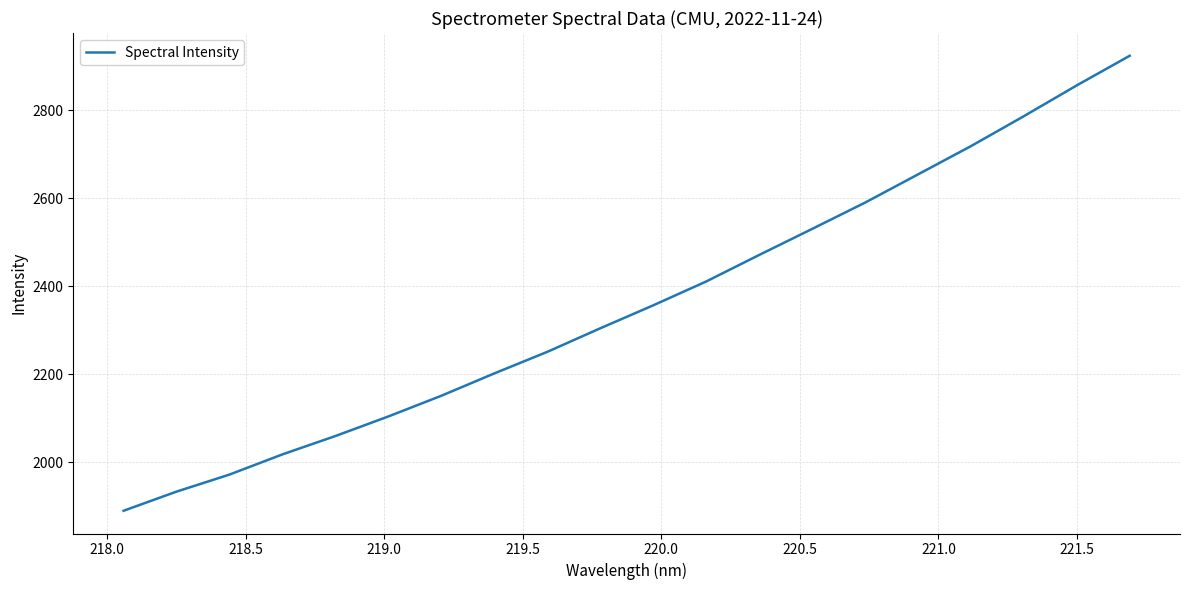

What is the maximum value shown in the chart?

2924.3